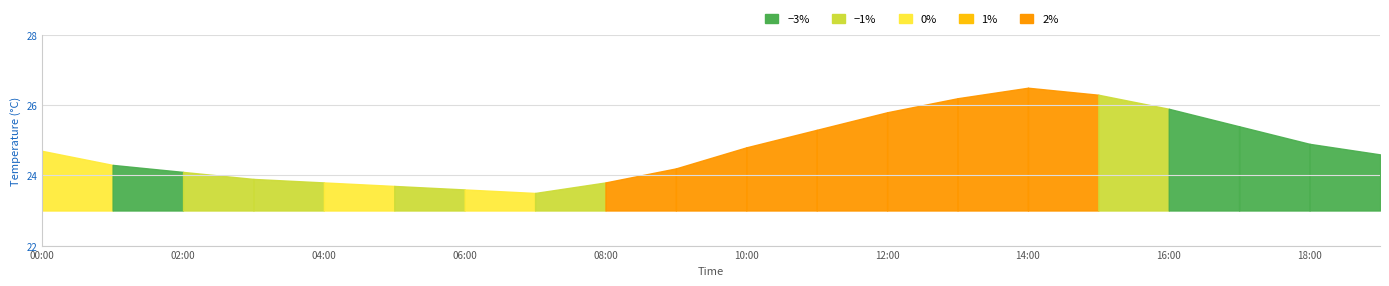

What is the maximum value shown in the chart?

26.5